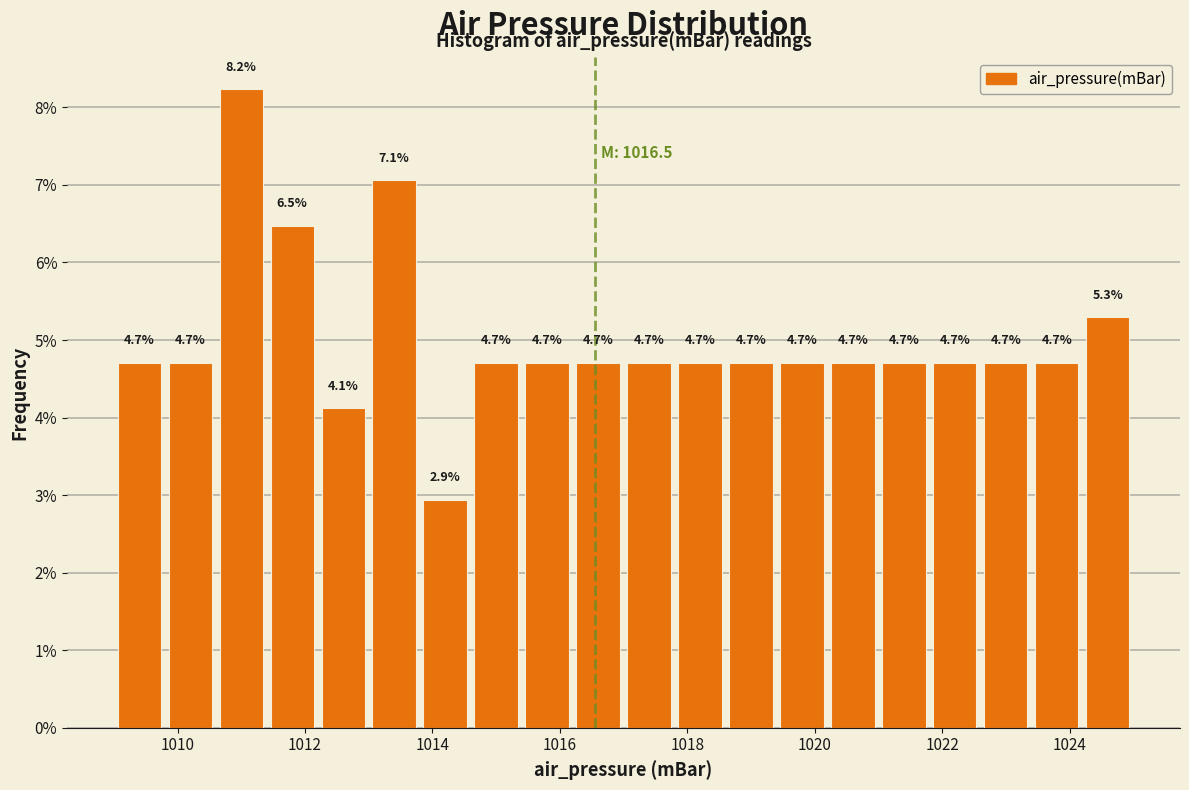

Reading left to right, transcribe this chart: for each bar, give the range it covers on the x-axis and its height.

1009.0 to 1009.8: 4.7
1009.8 to 1010.6: 4.7
1010.6 to 1011.4: 8.2
1011.4 to 1012.2: 6.5
1012.2 to 1013.0: 4.1
1013.0 to 1013.8: 7.1
1013.8 to 1014.6: 2.9
1014.6 to 1015.4: 4.7
1015.4 to 1016.2: 4.7
1016.2 to 1017.0: 4.7
1017.0 to 1017.8: 4.7
1017.8 to 1018.6: 4.7
1018.6 to 1019.4: 4.7
1019.4 to 1020.2: 4.7
1020.2 to 1021.0: 4.7
1021.0 to 1021.8: 4.7
1021.8 to 1022.6: 4.7
1022.6 to 1023.4: 4.7
1023.4 to 1024.2: 4.7
1024.2 to 1025.0: 5.3